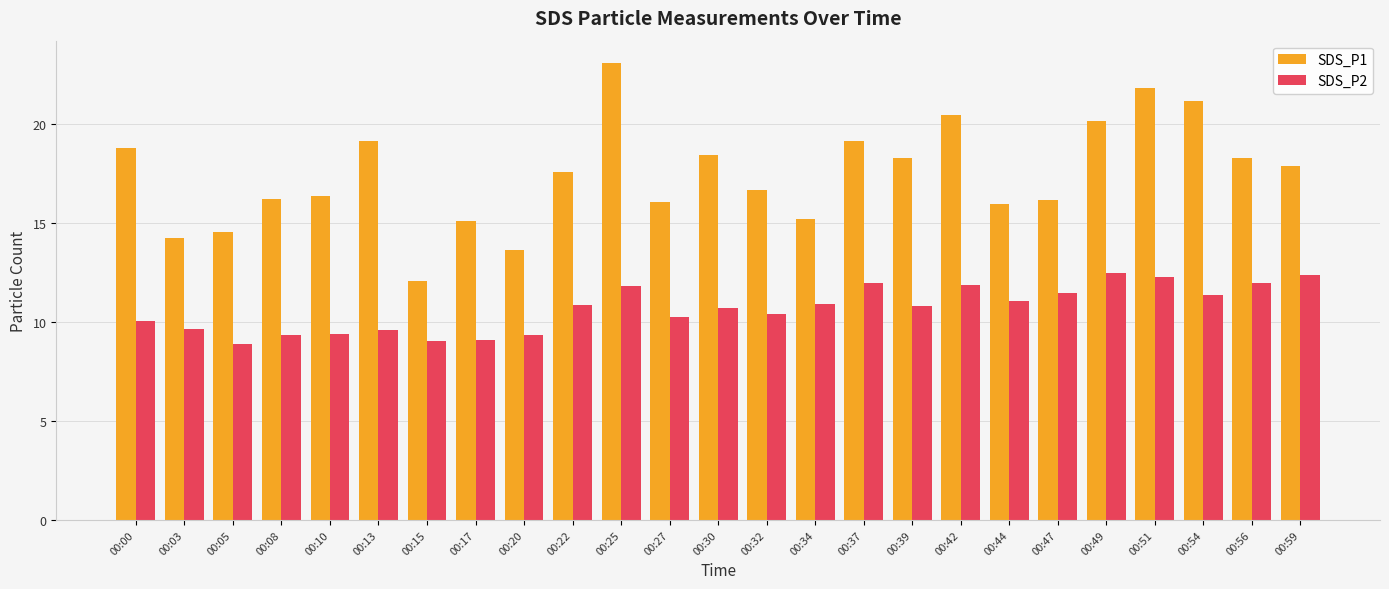

At how many categories does at least one series exceed 18?

11